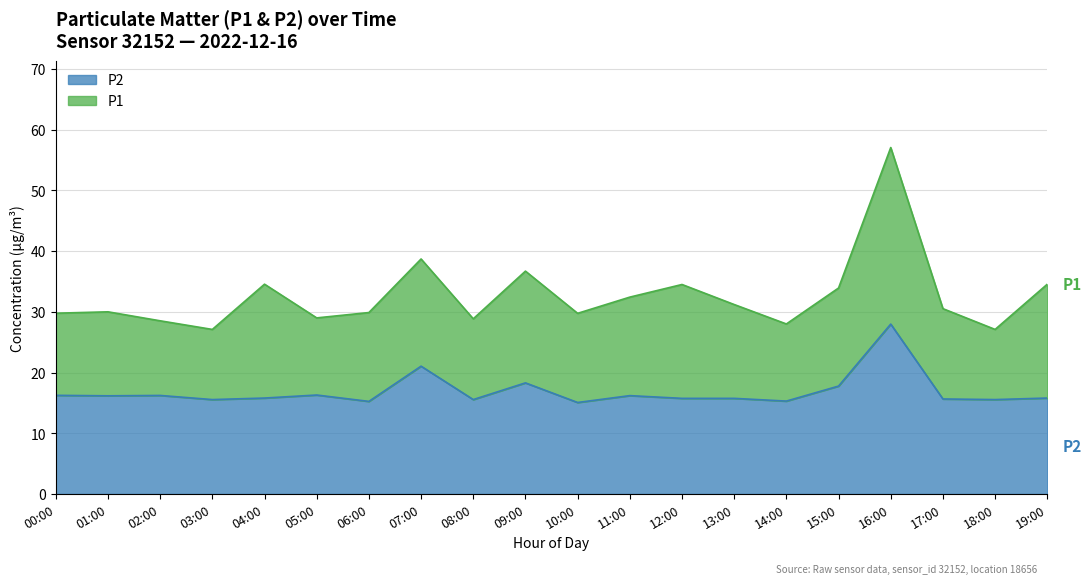

Where does the P1 series first go above 30?

04:00